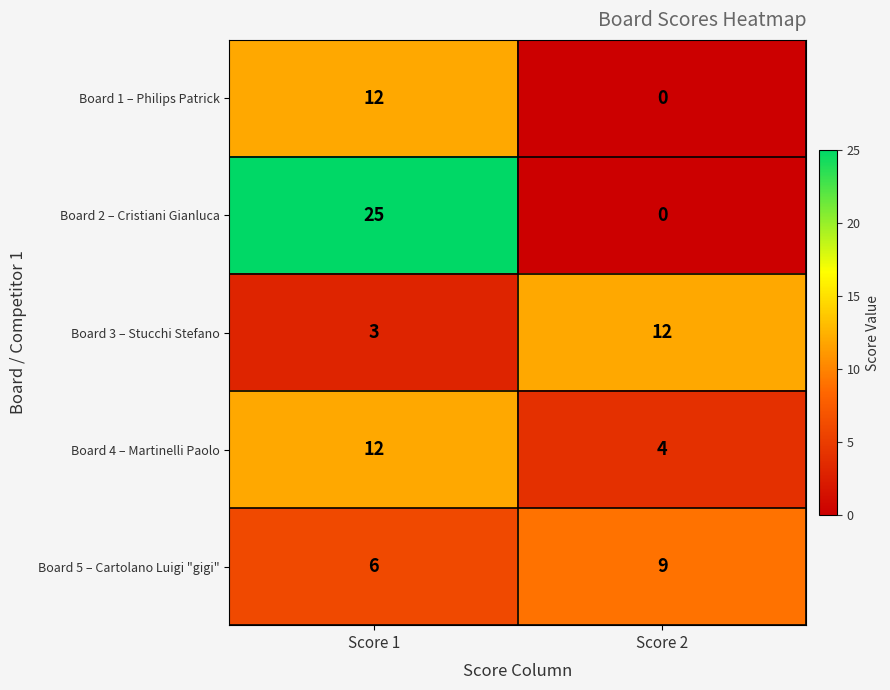

At which label is Board 3 – Stucchi Stefano closest to 7?

Score 1